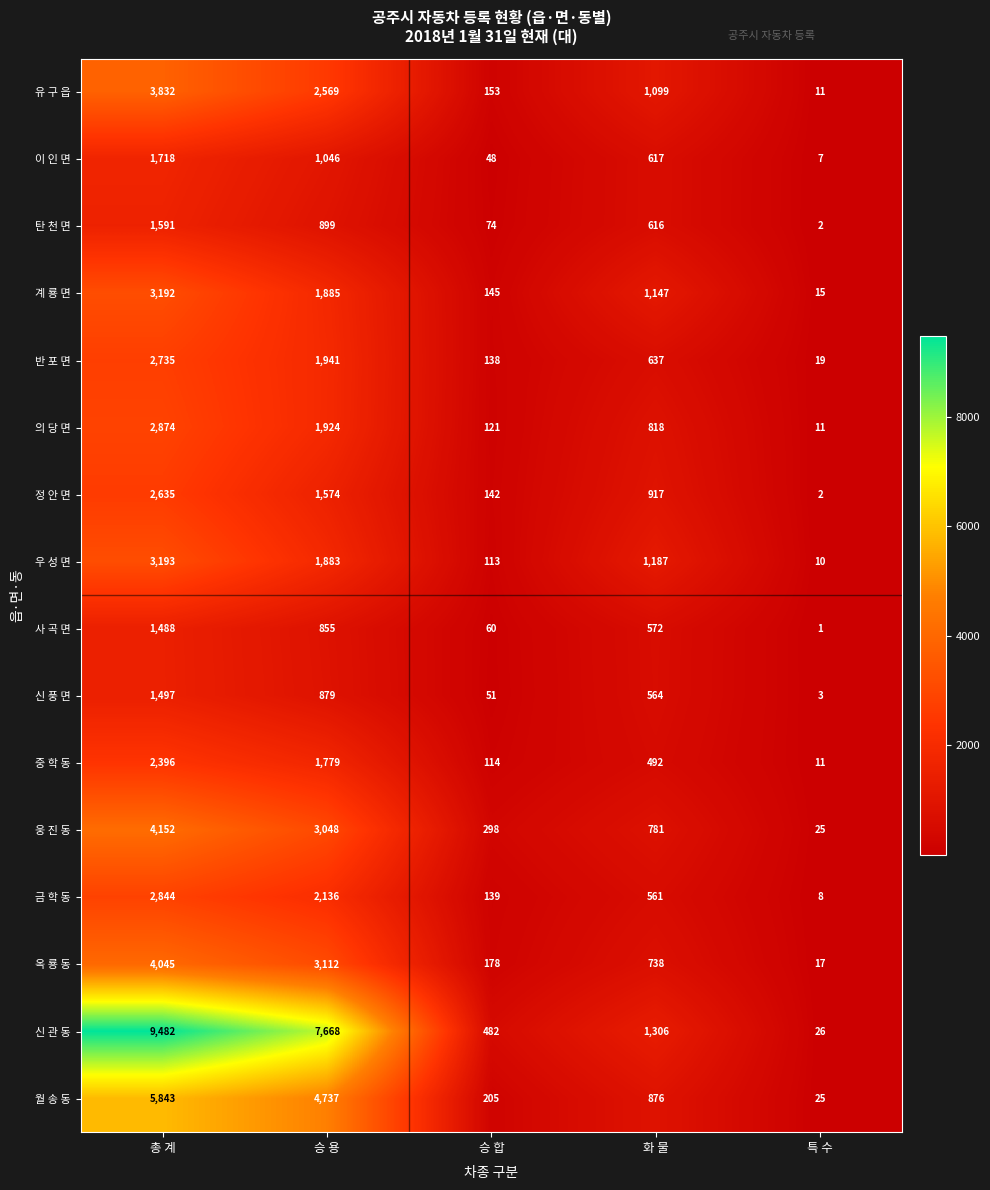

What is the maximum value shown in the chart?

9482